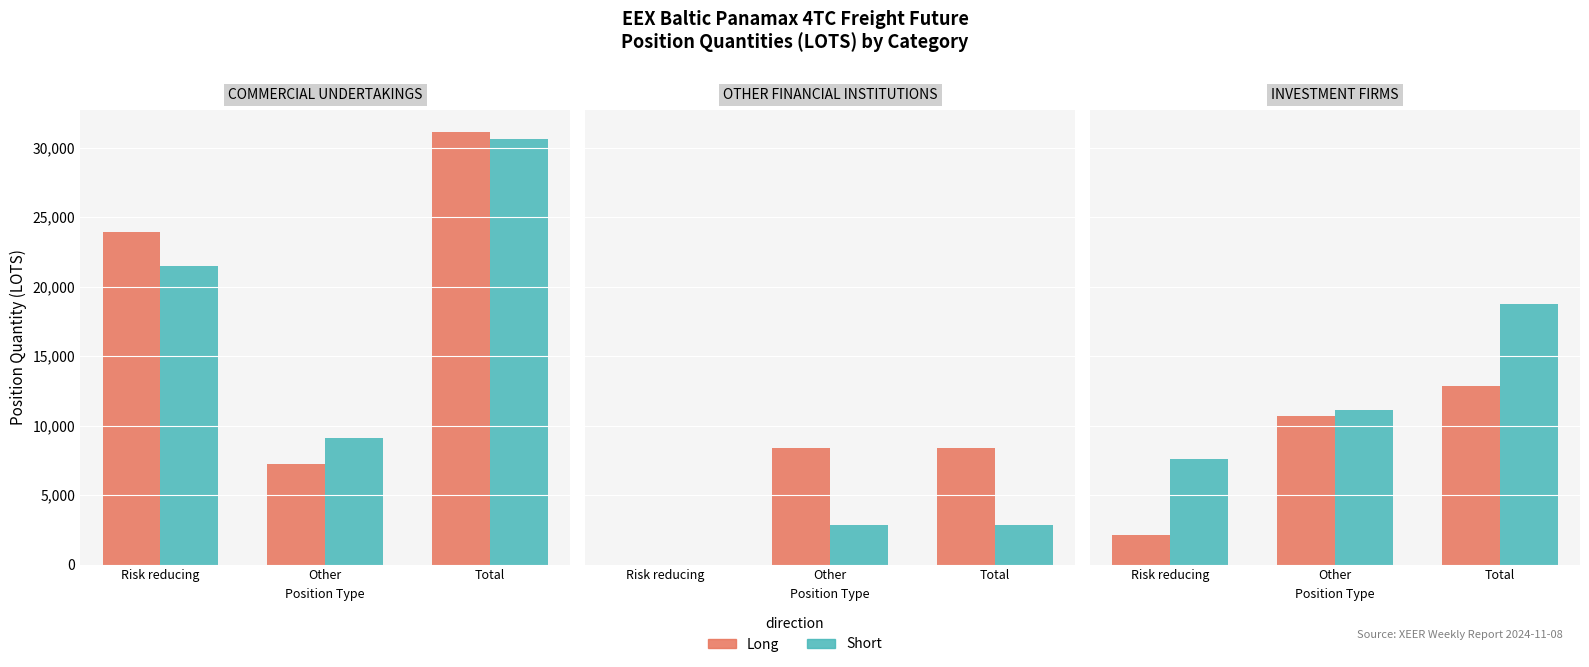

The Short series shows 18771.1 at Total. True or false?

True